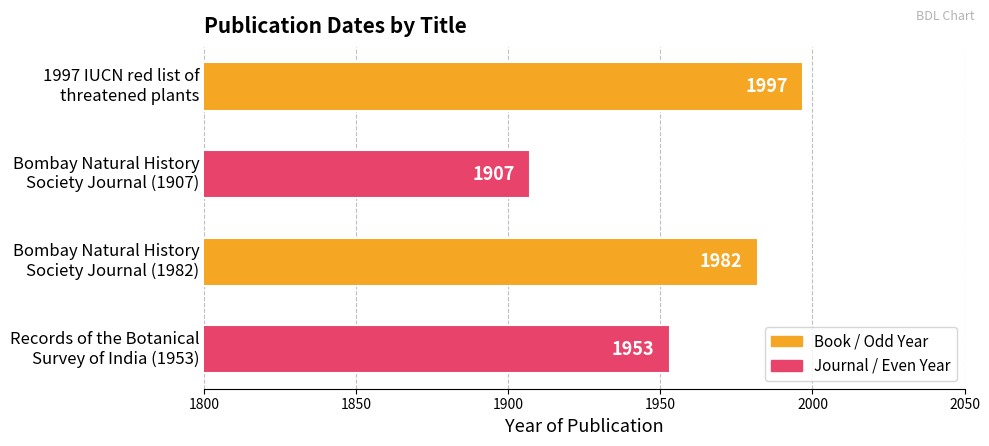

What is the sum of all values?

7839